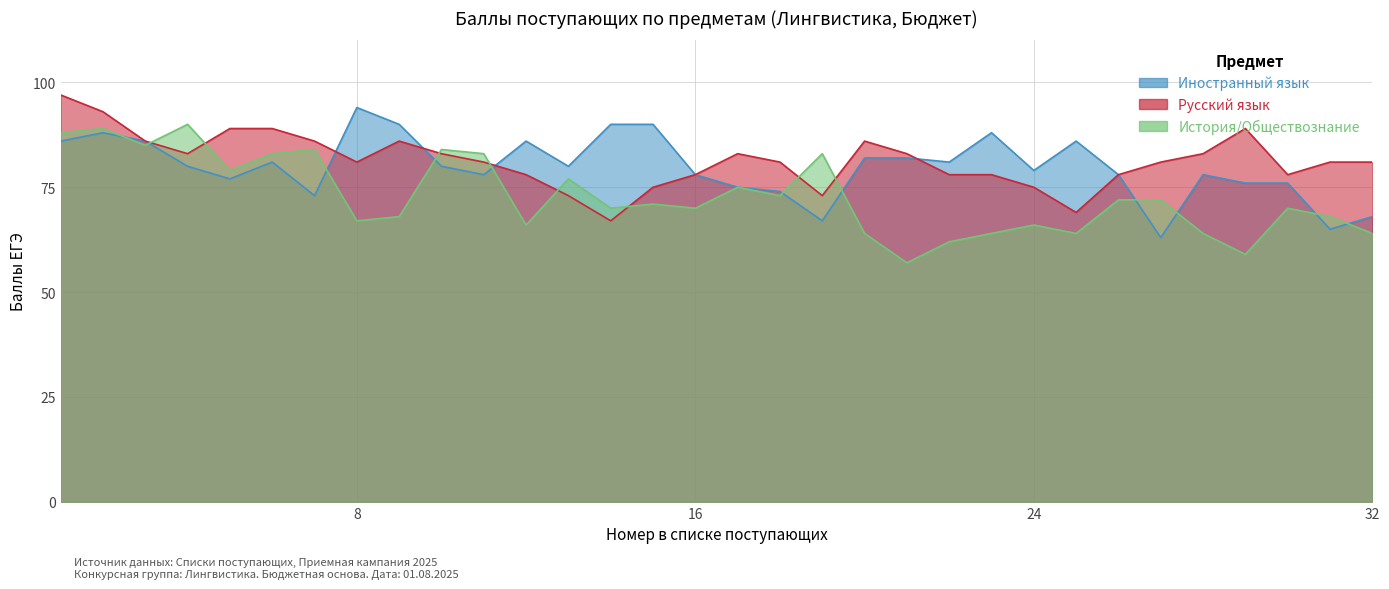

Is the value of Русский язык at 20 greater than the value of Иностранный язык at 20?

Yes